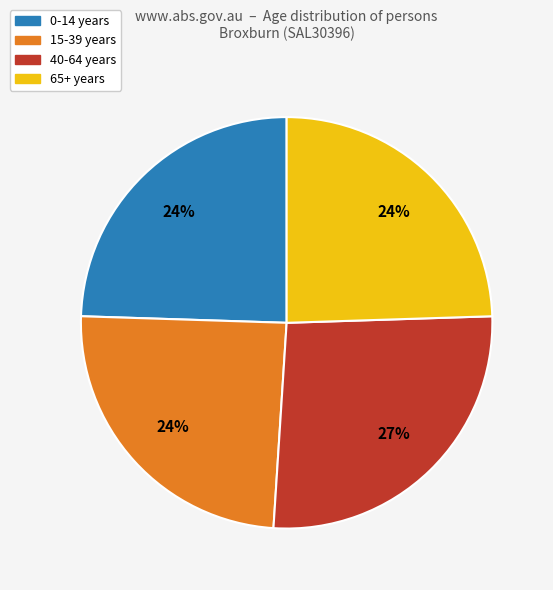

Does 40-64 years represent more than half of the total?

No